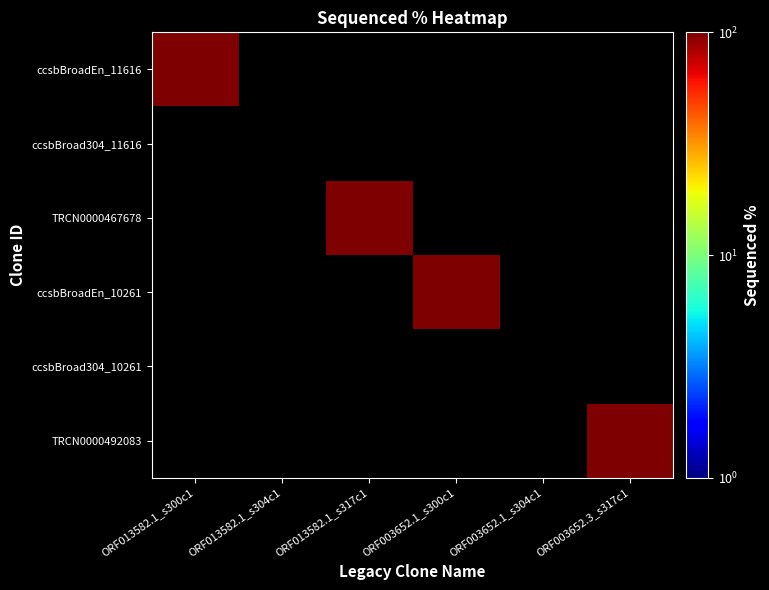

Which series has the largest range (max minus min)?

ORF013582.1_s300c1